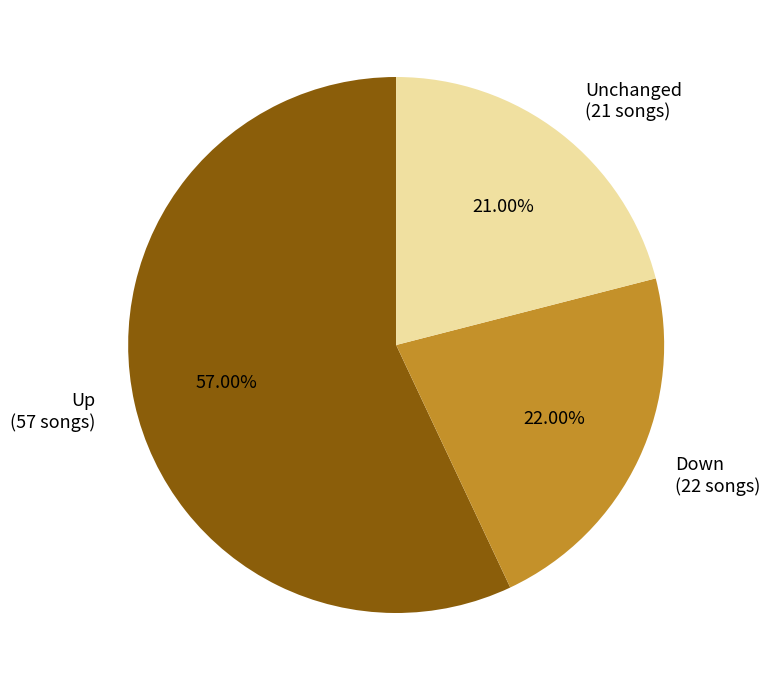

Is there any slice that represents more than half of the pie?

Yes